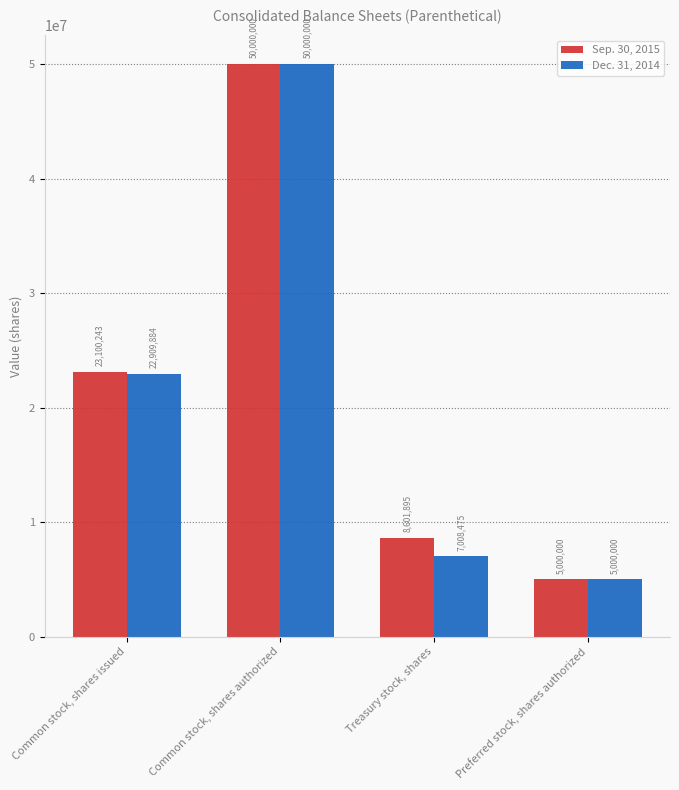

Rank the series at Common stock, shares issued from highest to lowest value.

Sep. 30, 2015, Dec. 31, 2014